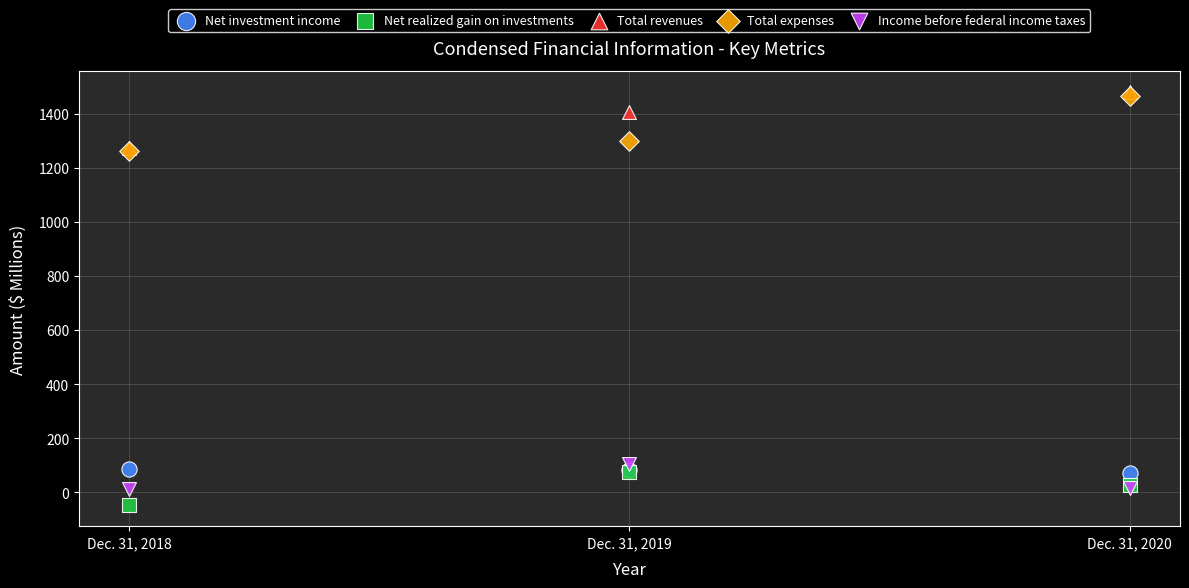

What are all the series names shown in the legend?

Net investment income, Net realized gain on investments, Total revenues, Total expenses, Income before federal income taxes